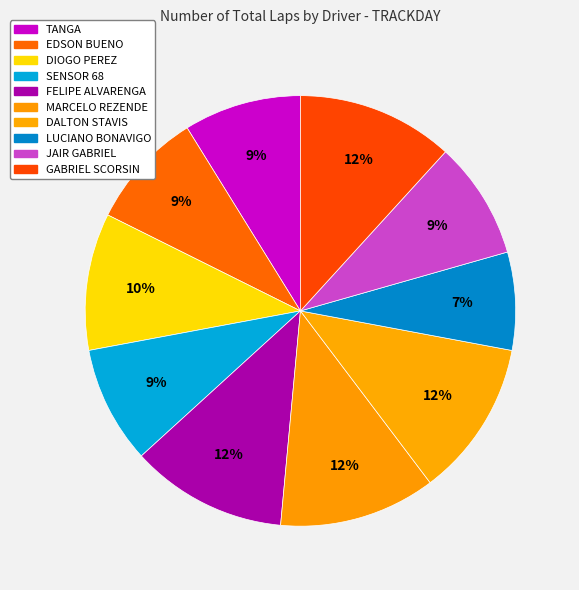

To the nearest percent, what is the average slice percentage?

10%